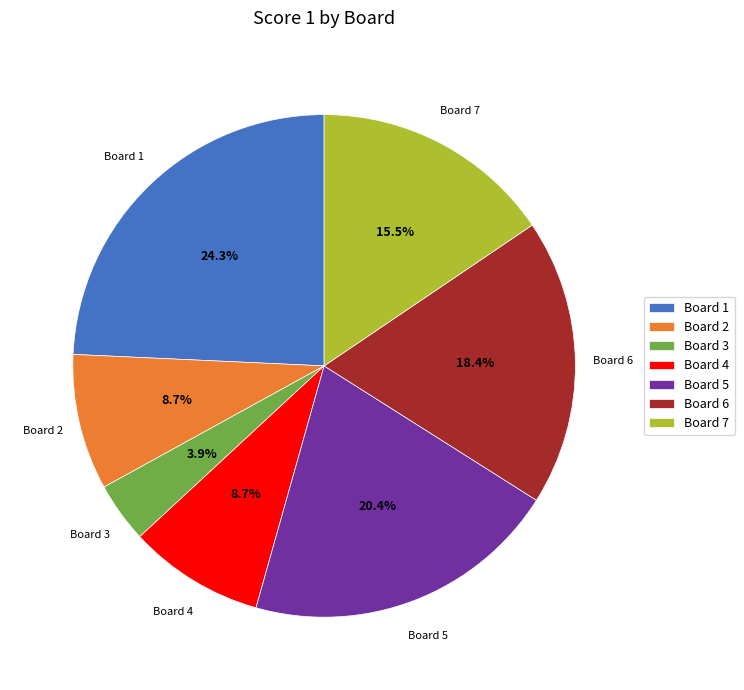

To the nearest percent, what is the average slice percentage?

14%